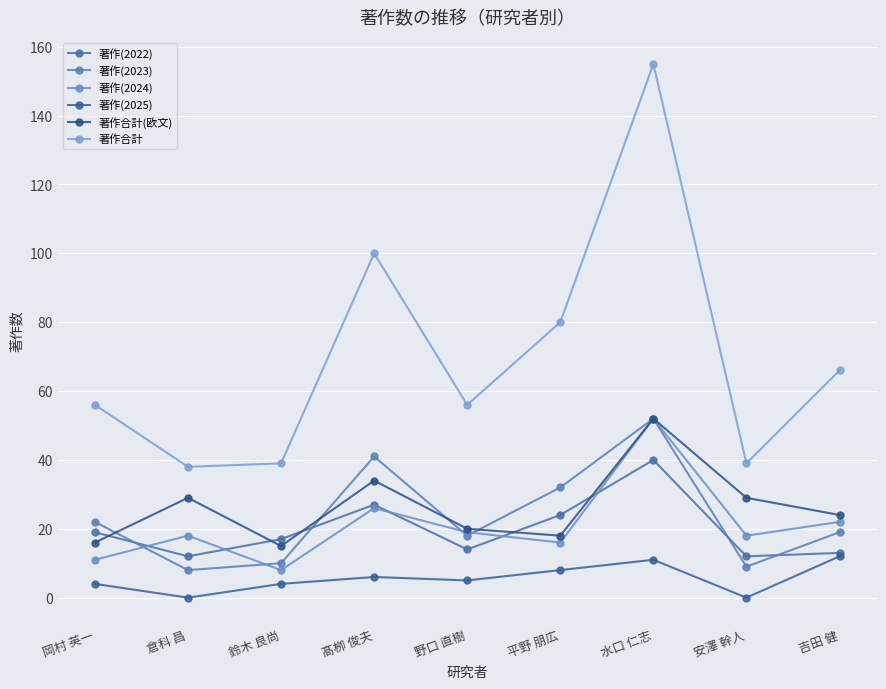

How many interior local valleys does the 著作(2023) series have?

3